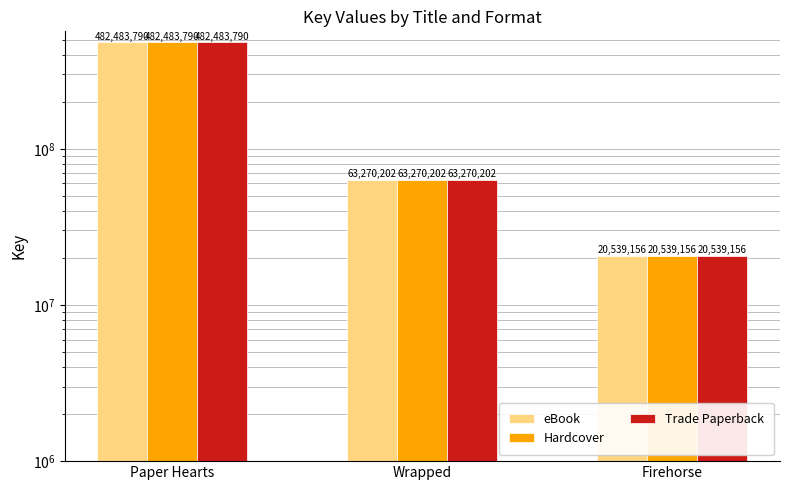

Rank the series by their maximum value, from highest to lowest.

eBook, Hardcover, Trade Paperback